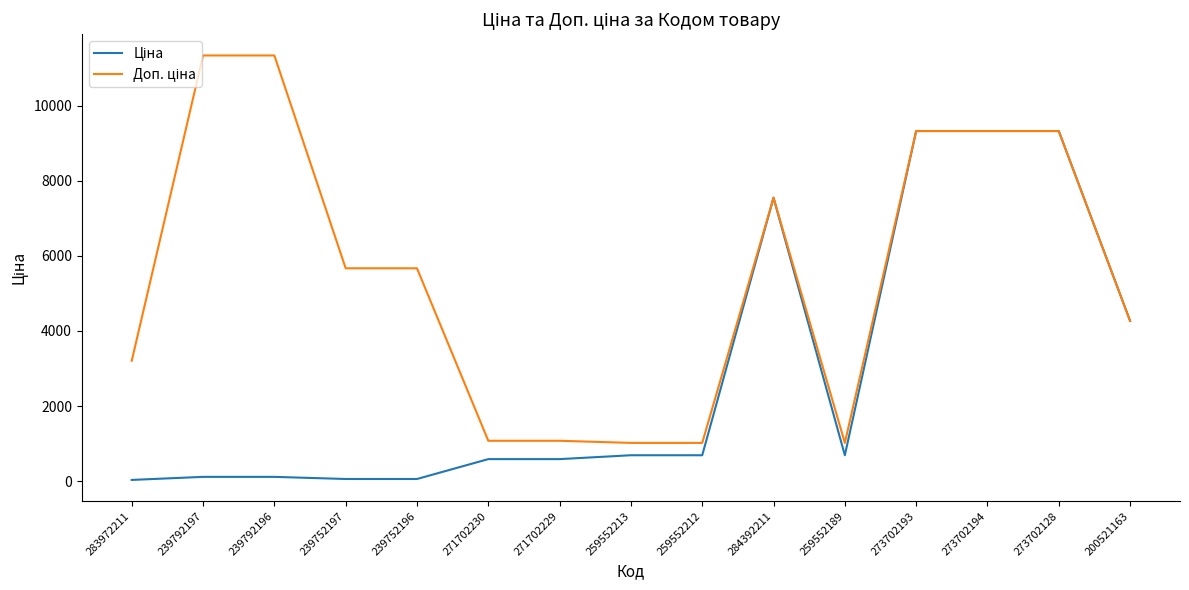

Does the chart have visible grid lines?

No